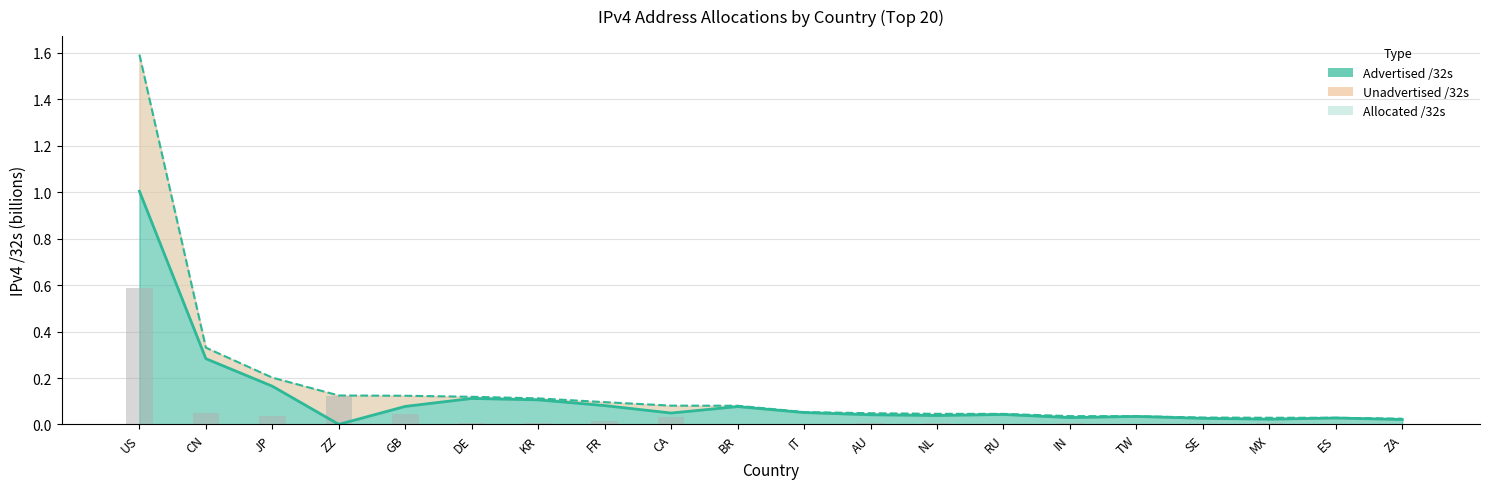

What is the value of the Allocated line bar at the 7th from the left?

0.1